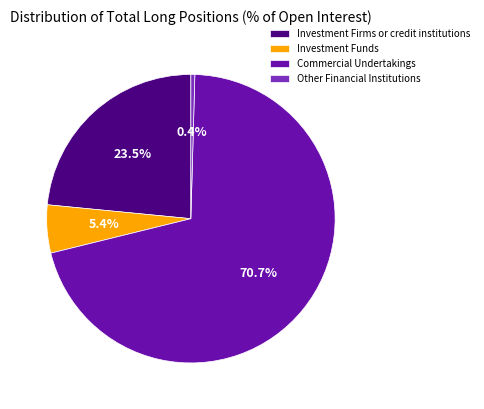

To the nearest percent, what portion does Commercial Undertakings represent?

71%